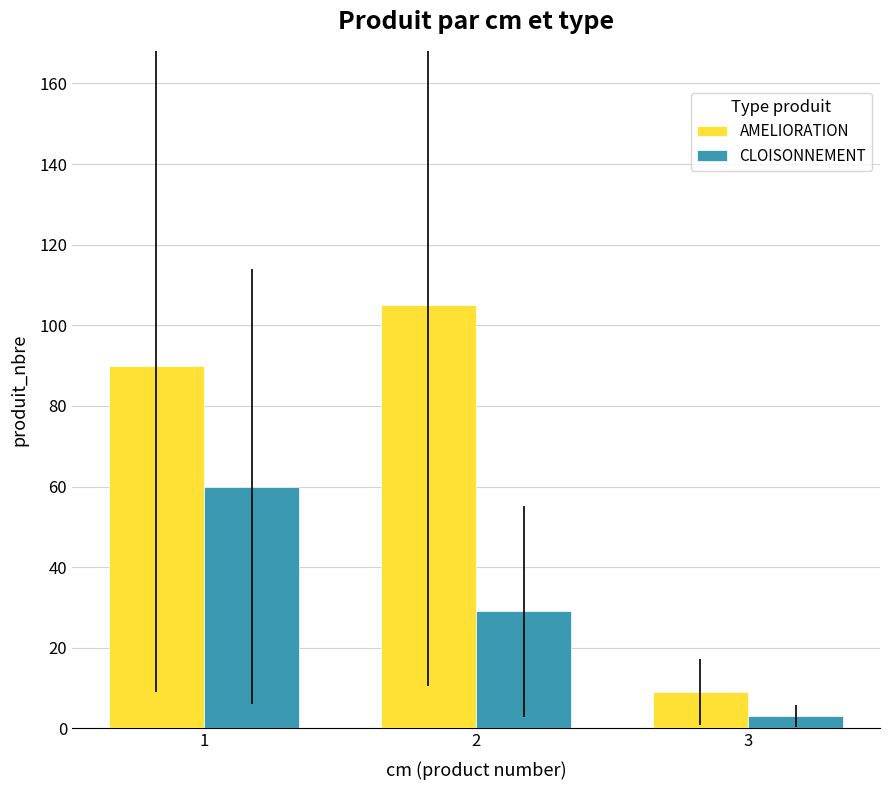

Which label corresponds to the largest value in the chart?

2